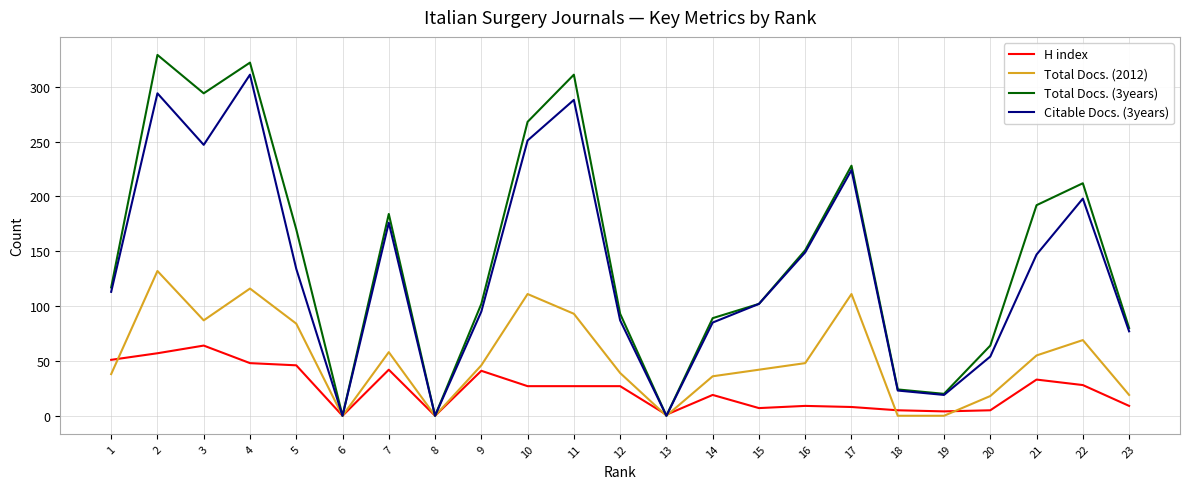

What is the difference between the Total Docs. (3years) values at 9 and 5?

68